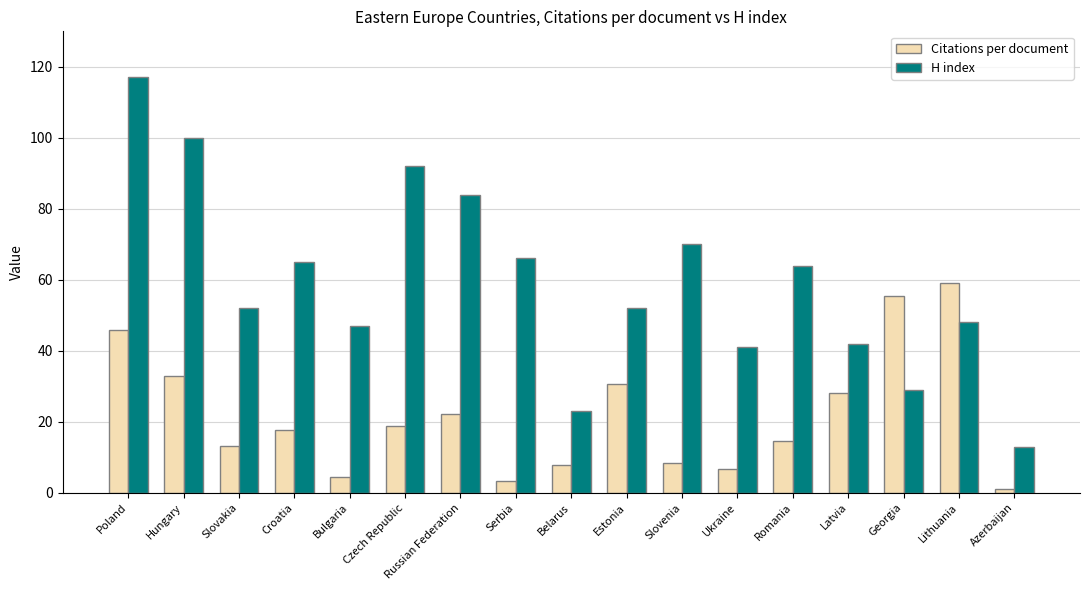

Where does the H index series first go above 52?

Poland